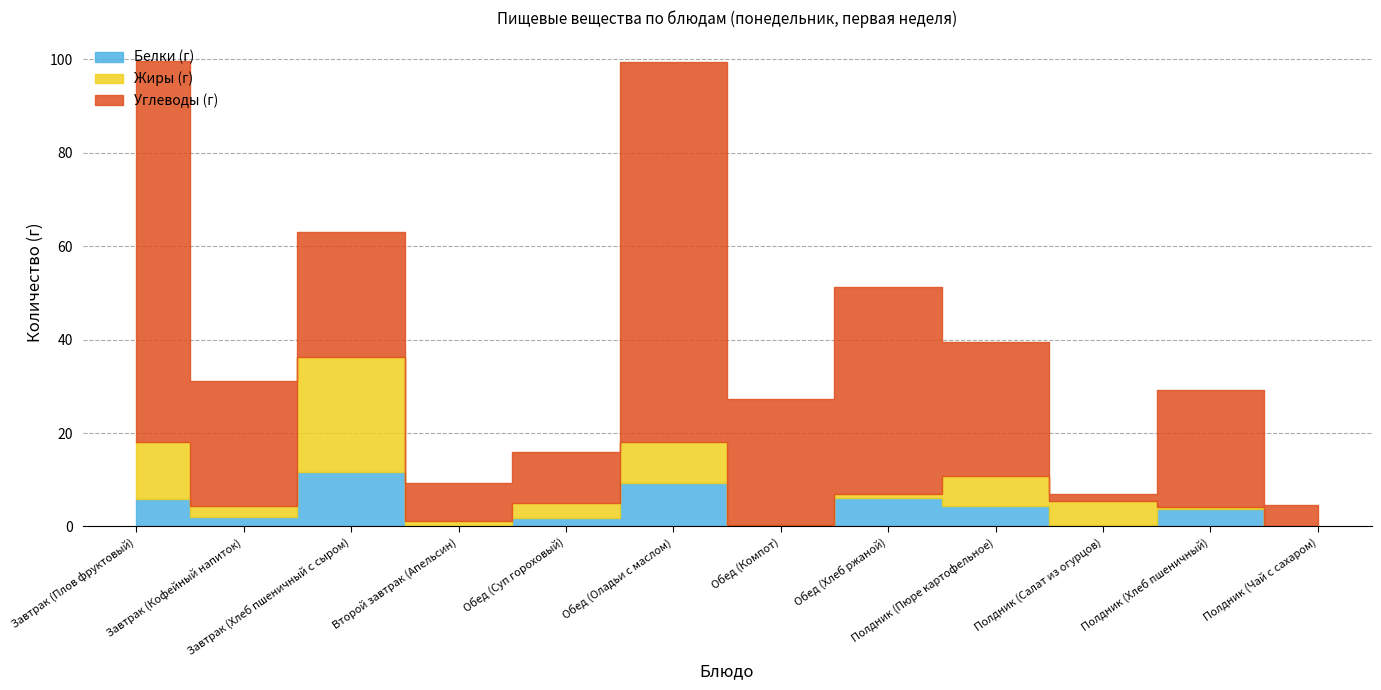

Which label corresponds to the largest value in the chart?

Завтрак (Плов фруктовый)